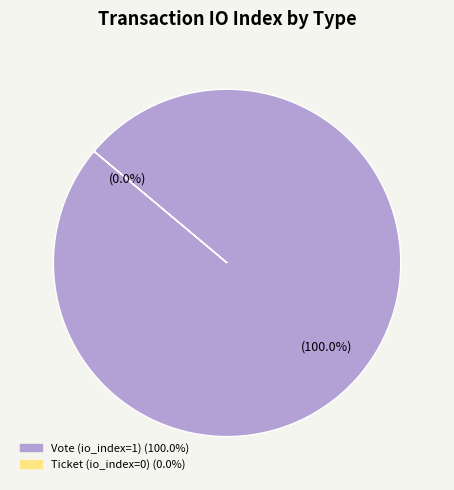

Which slice is the largest?

Vote (io_index=1)